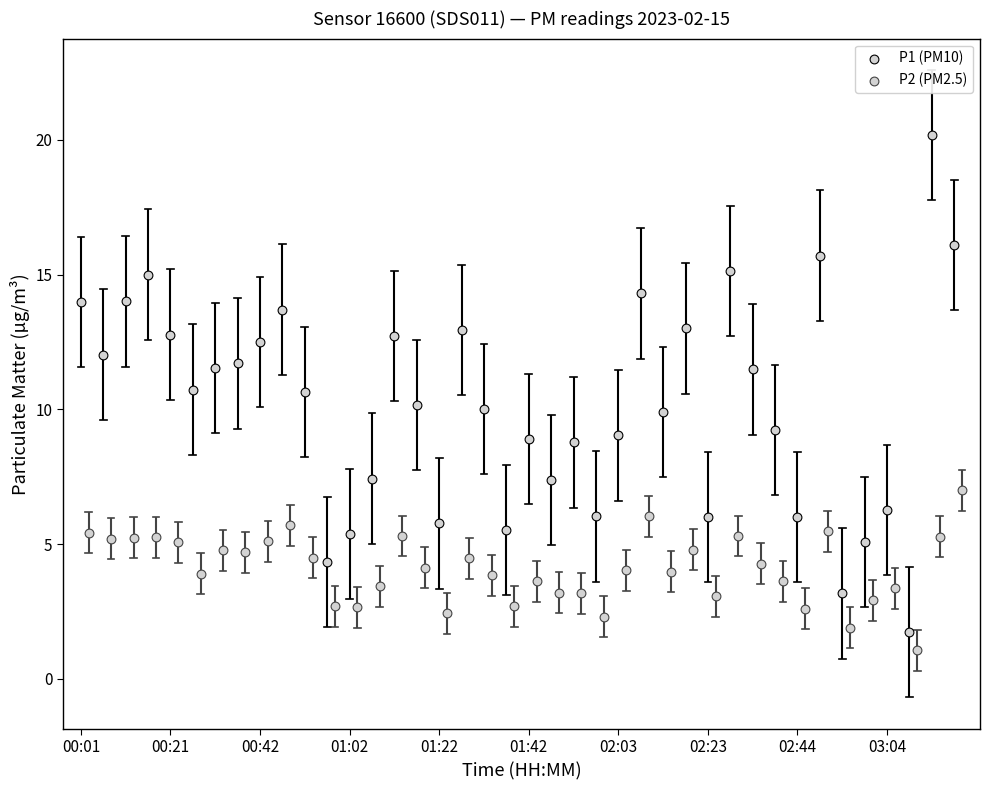

What are all the series names shown in the legend?

P1 (PM10), P2 (PM2.5)